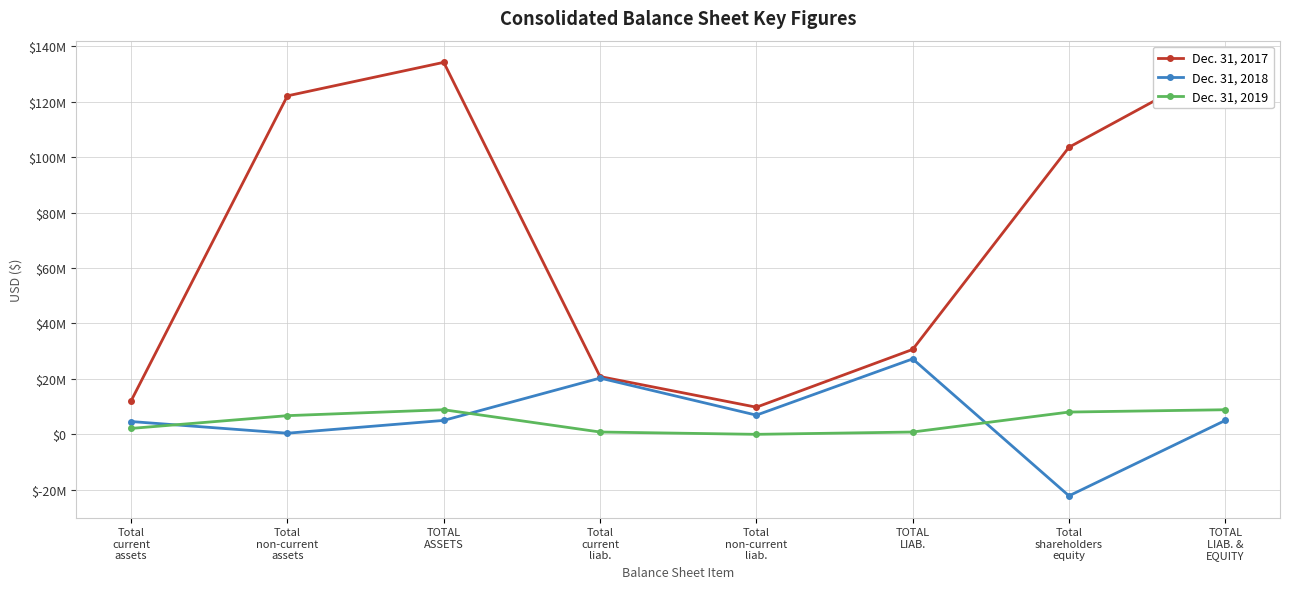

True or false: Dec. 31, 2017 and Dec. 31, 2019 cross at least once.

False